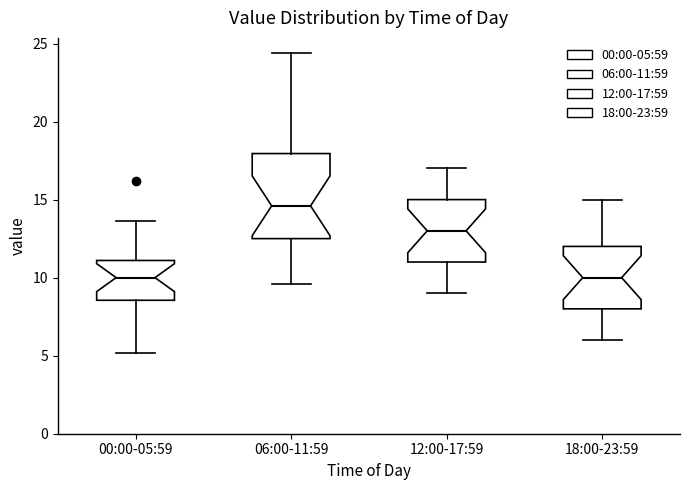

Comparing the boxes themselves (not the whiskers), which one is the tallest?

06:00-11:59